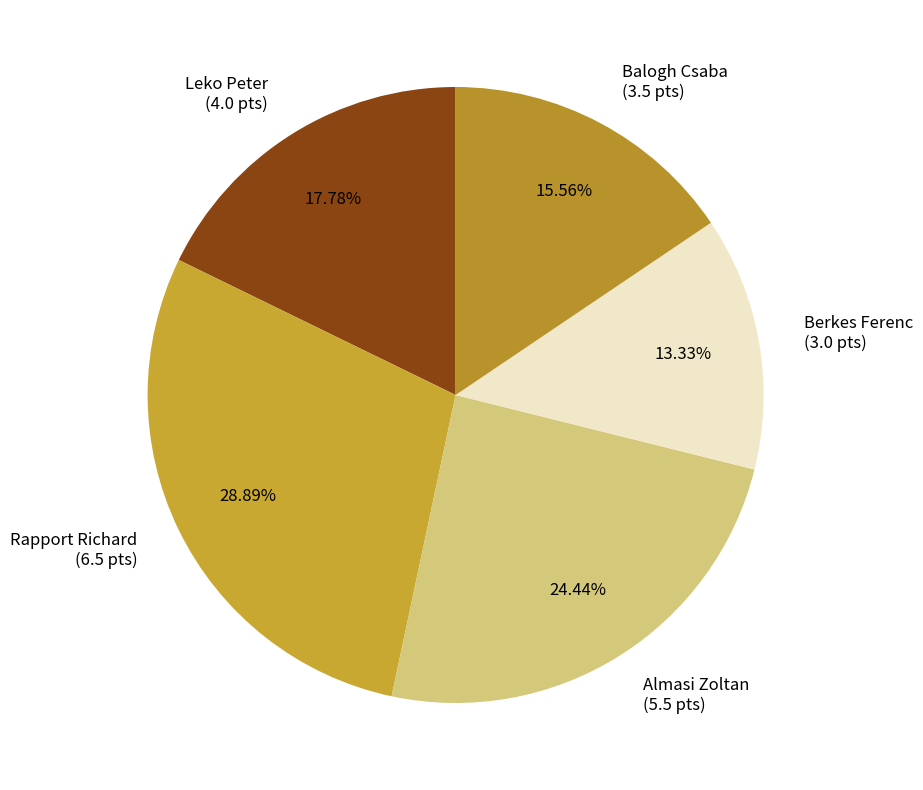

Does Leko Peter represent more than half of the total?

No